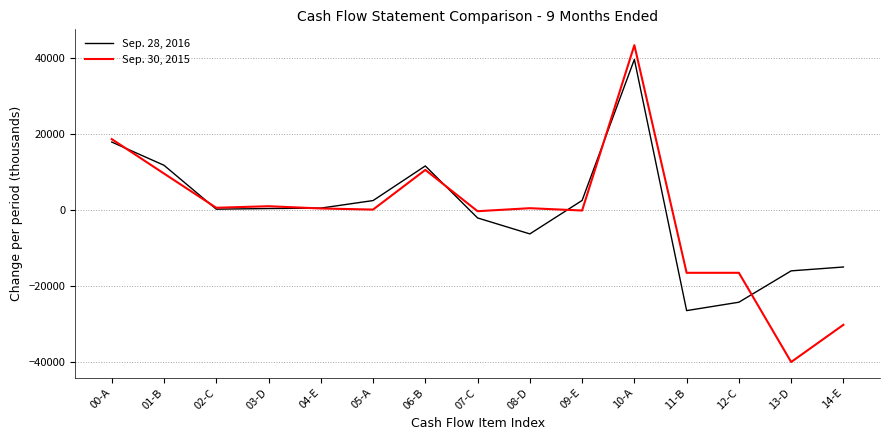

What is the minimum value for Sep. 30, 2015?

-40000